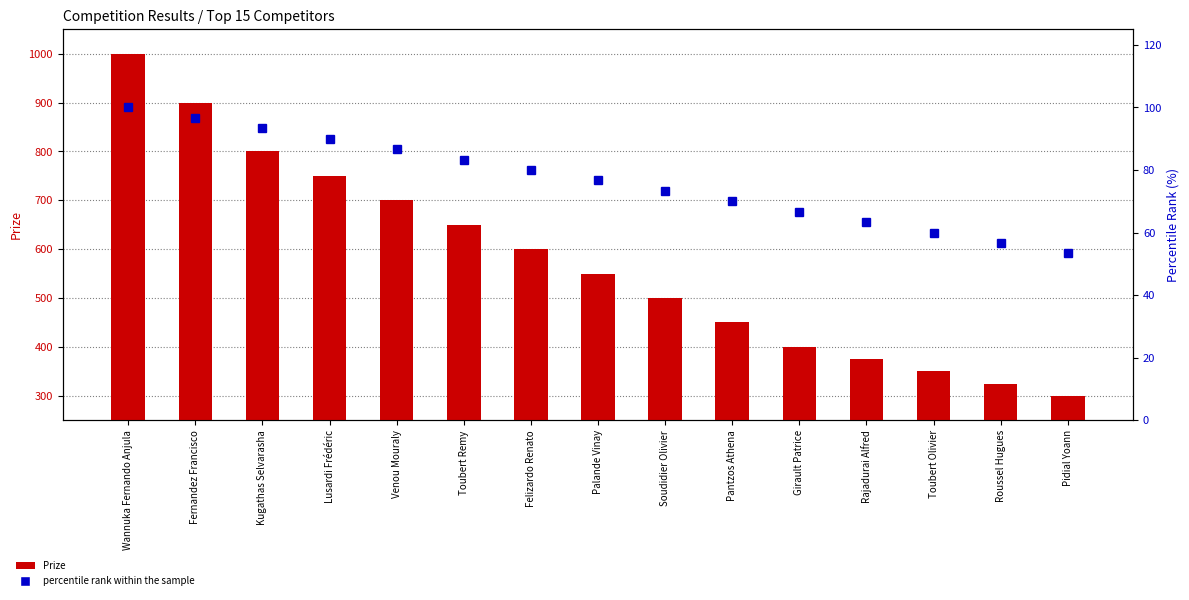

List the series in order of their overall mean, highest first.

Prize, percentile rank within the sample